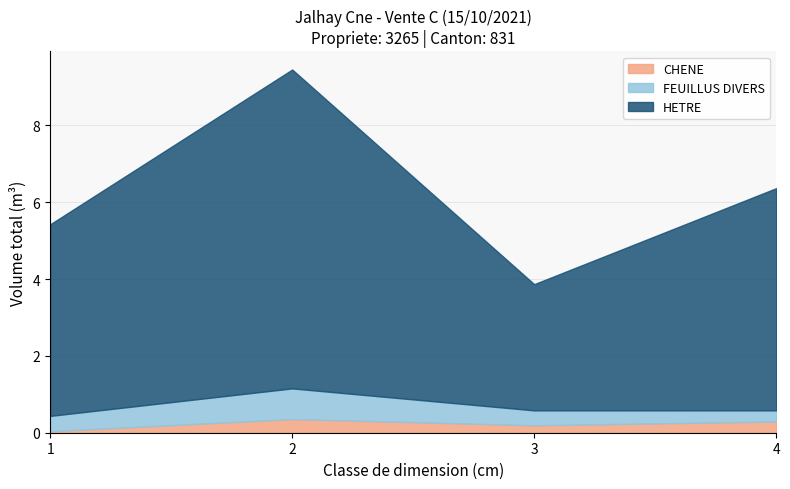

Which category has the lowest value in the CHENE series?

1